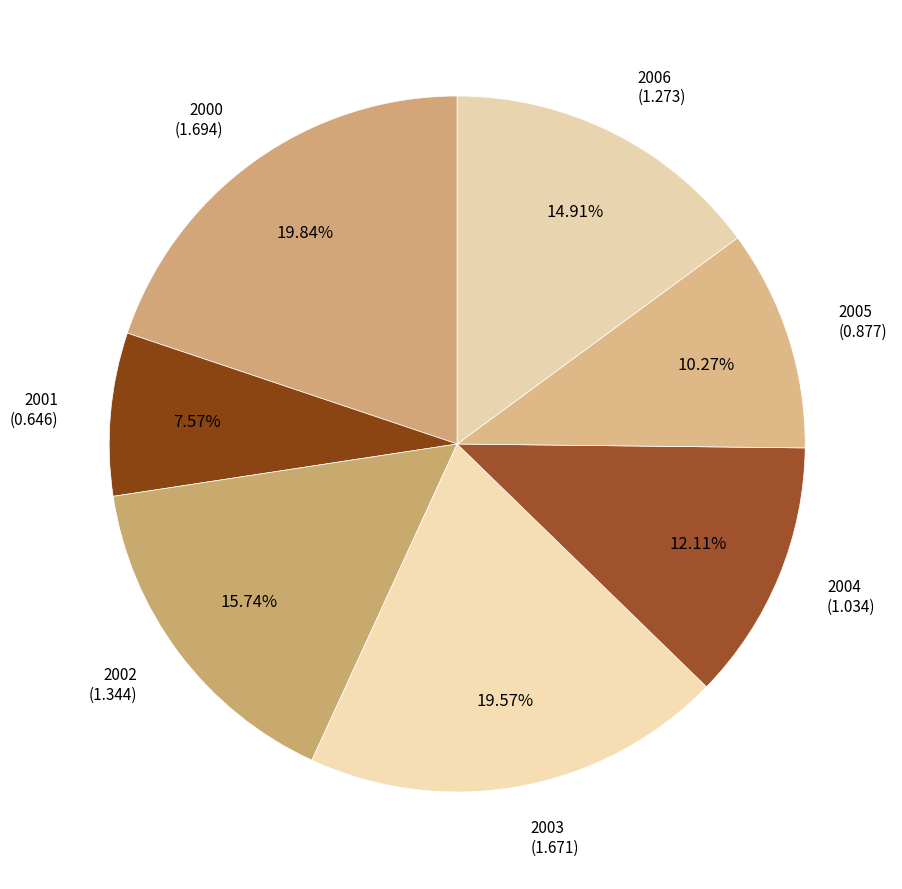

To the nearest percent, what portion does 2005 represent?

10%